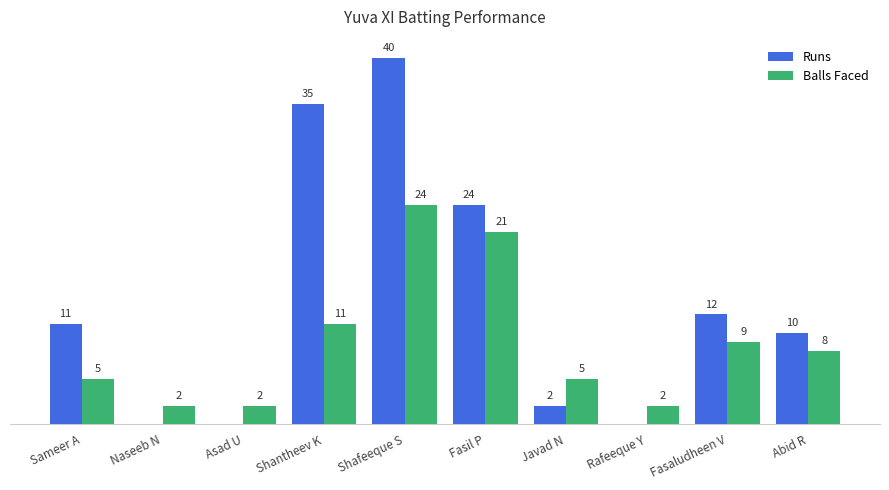

Which series has the largest total across all categories?

Runs